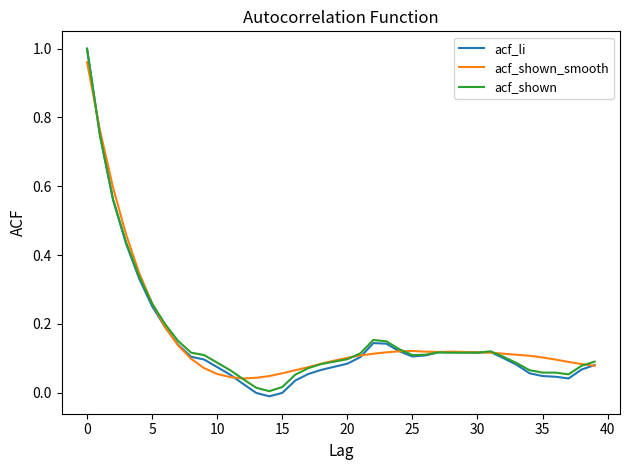

Which series has the largest range (max minus min)?

acf_li